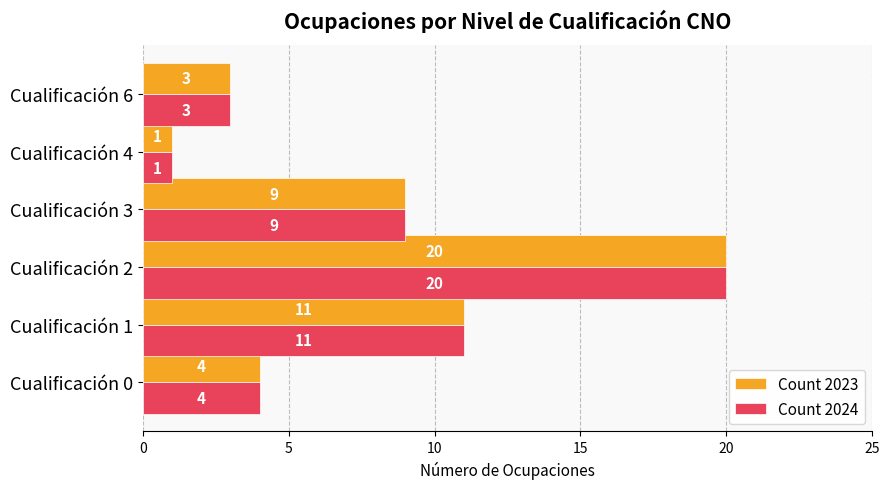

Is it true that Count 2023 equals 1 at Cualificación 4?

True